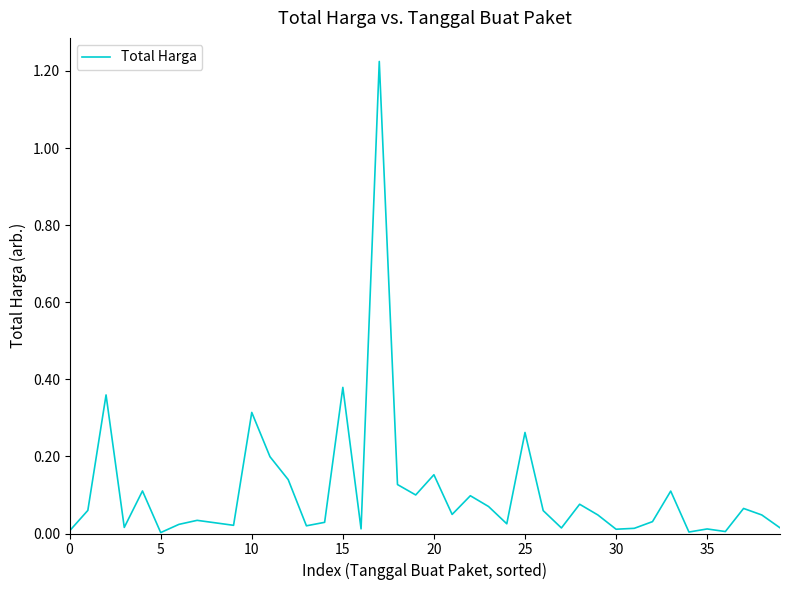

What is the label of the 18th point from the right?

22